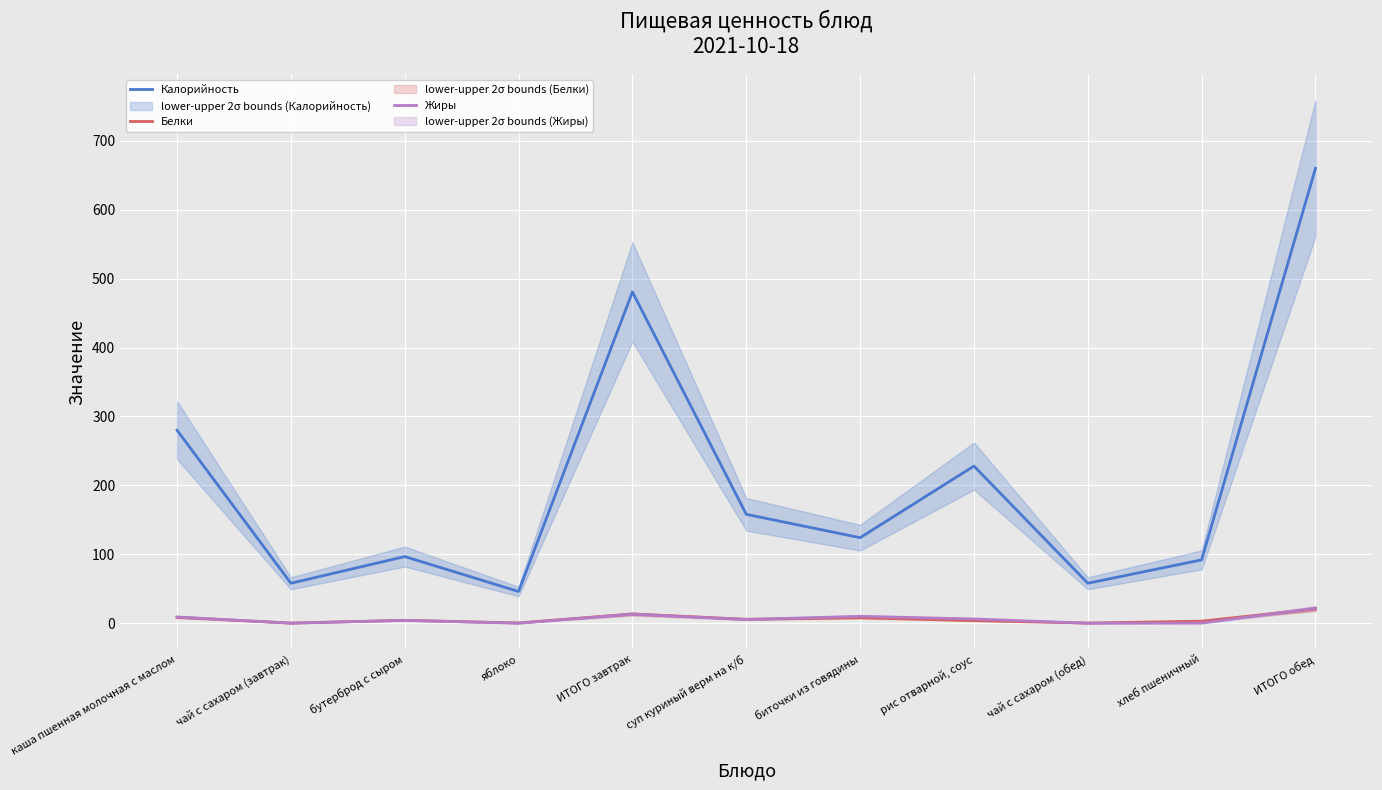

Which category has the lowest value in the Калорийность series?

яблоко